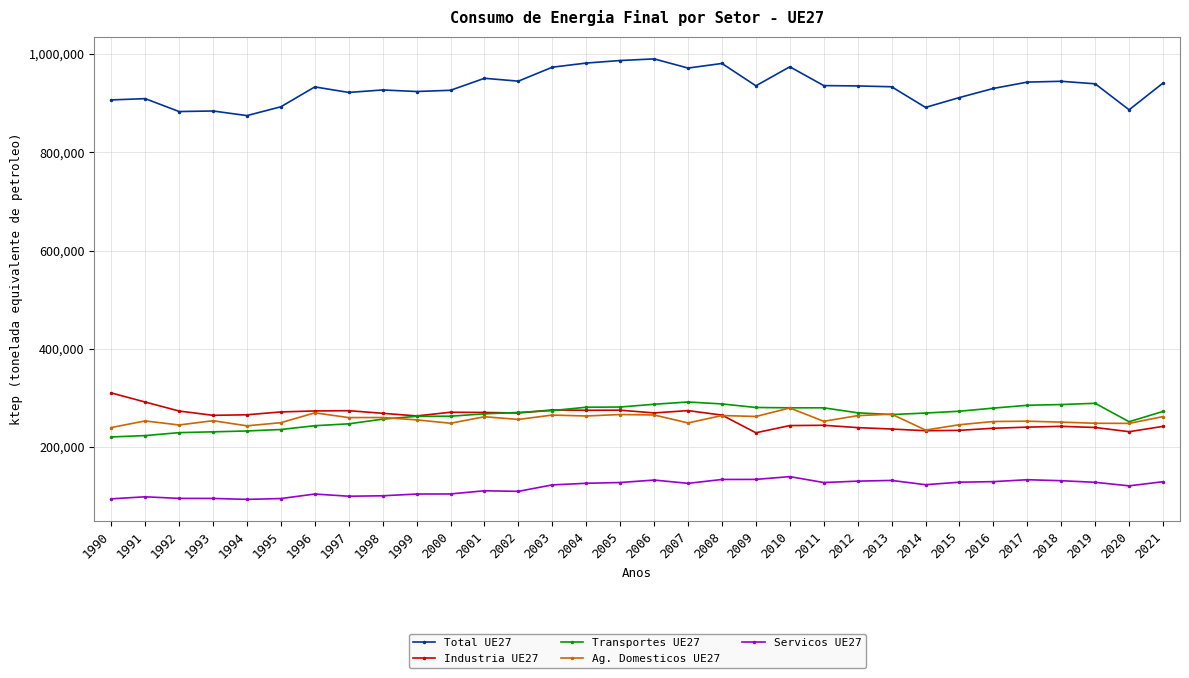

True or false: Total UE27 and Ag. Domesticos UE27 intersect in this chart.

False